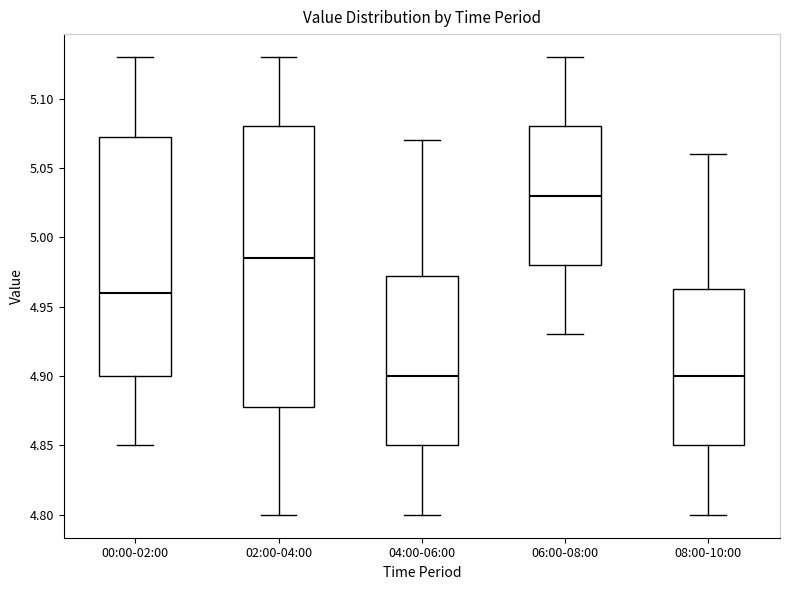

Where does the lower whisker of the box for 00:00-02:00 end on the y-axis? The values are not printed on the chart, so give them approximately, as read against the axis.

4.850